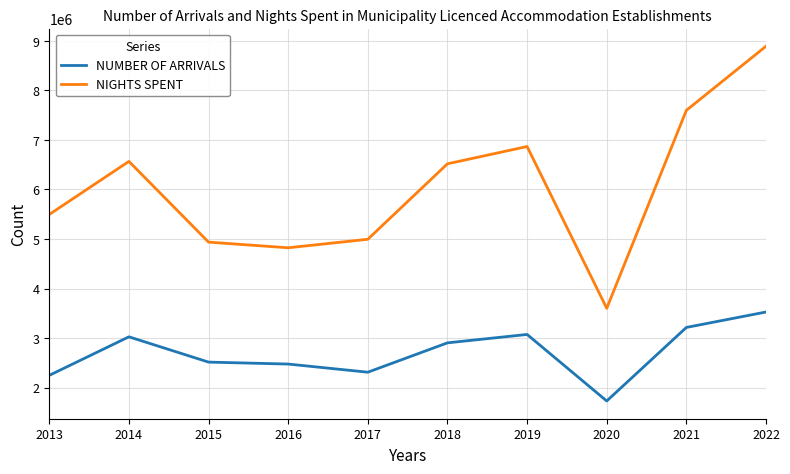

What is the difference between the maximum and minimum values in the NUMBER OF ARRIVALS series?

1795922